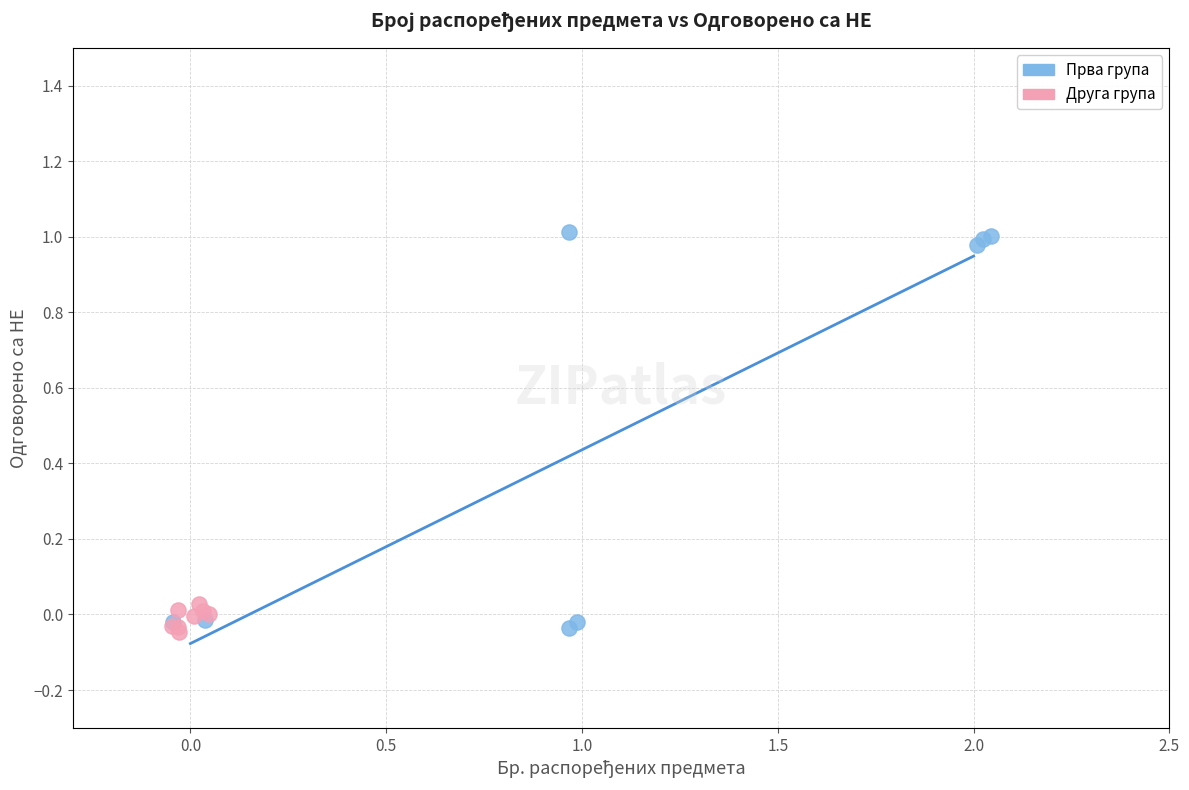

Which series has the widest spread of Y values?

Прва група